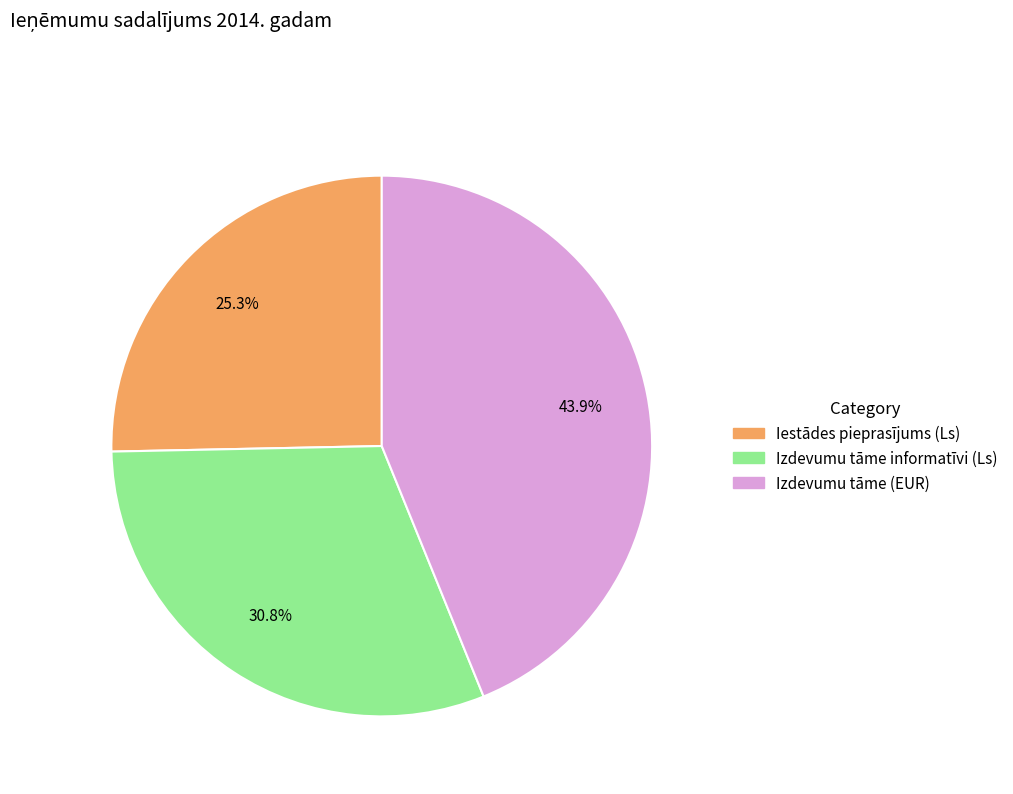

Does any single category account for the majority?

No